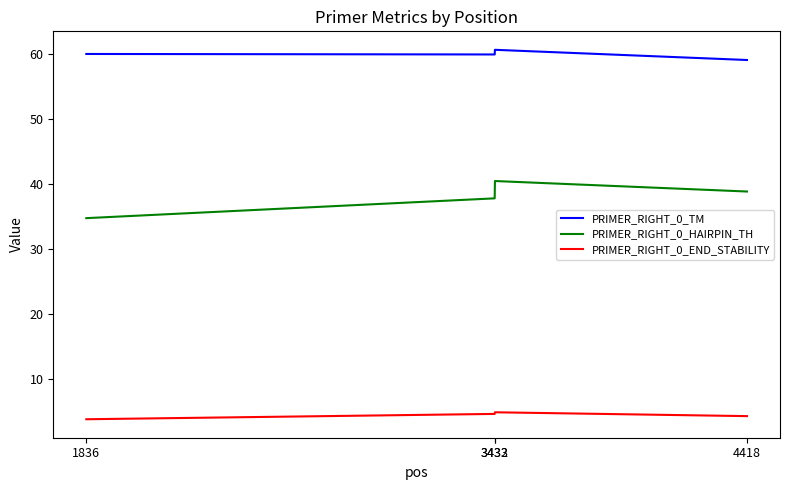

How many lines are shown in the chart?

3